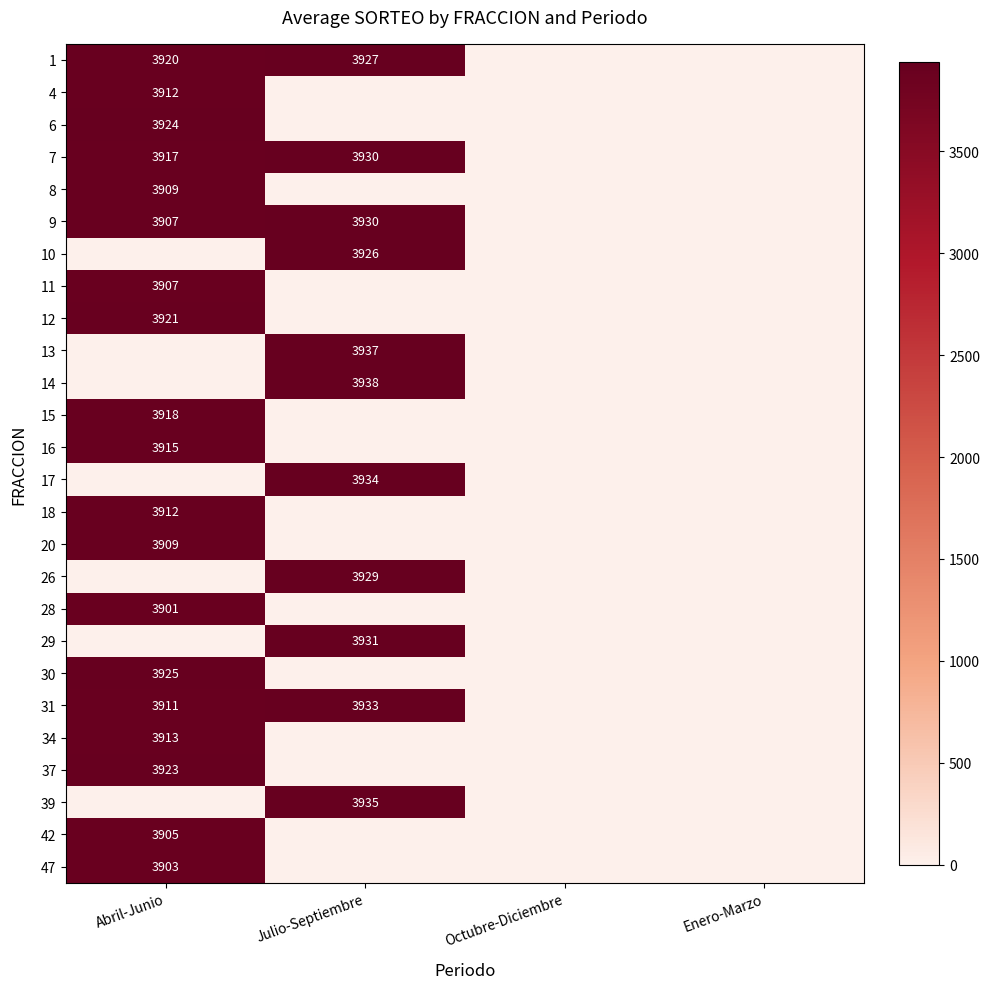

At how many categories does at least one series exceed 3274?

2